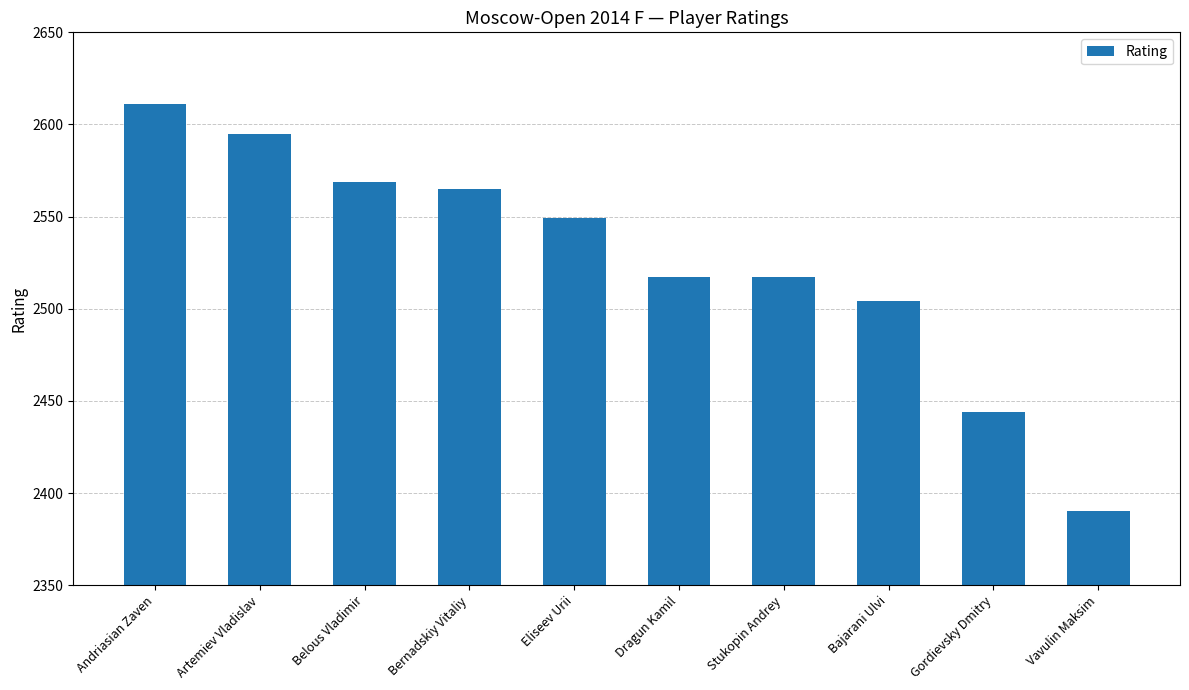

What is the minimum value shown in the chart?

2390